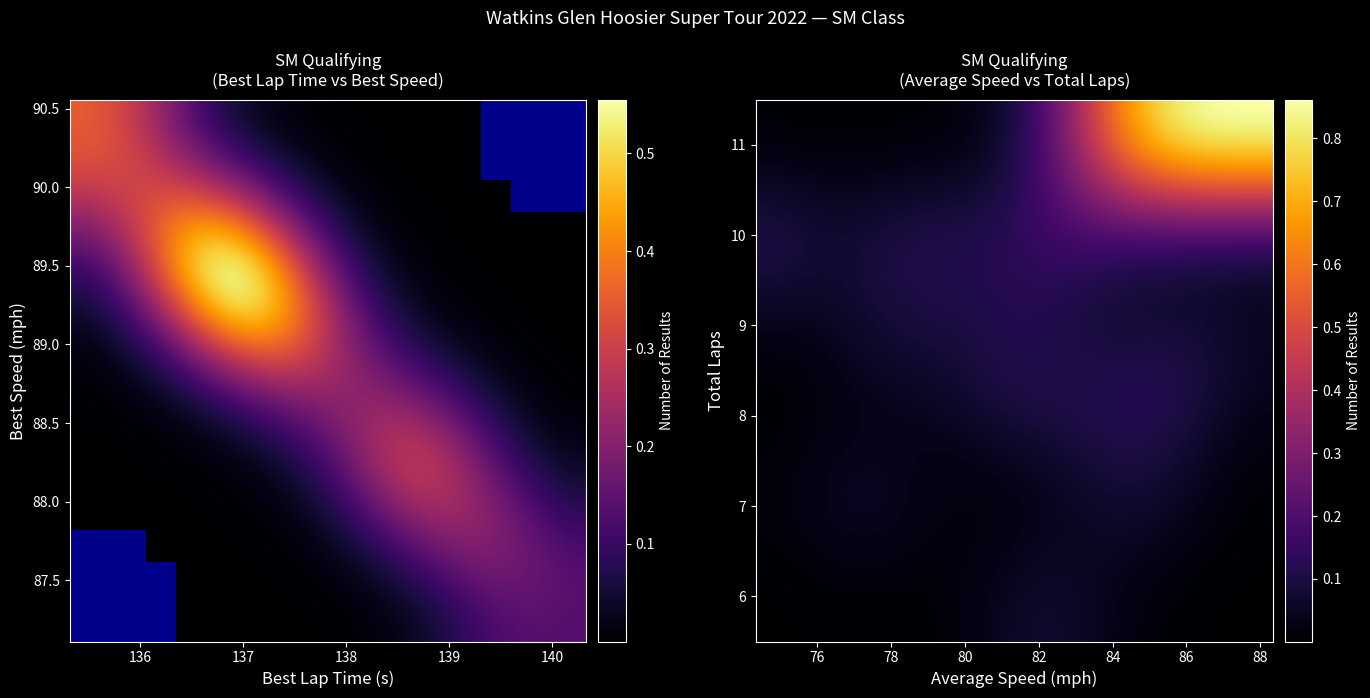

How many series are shown in this chart?

17